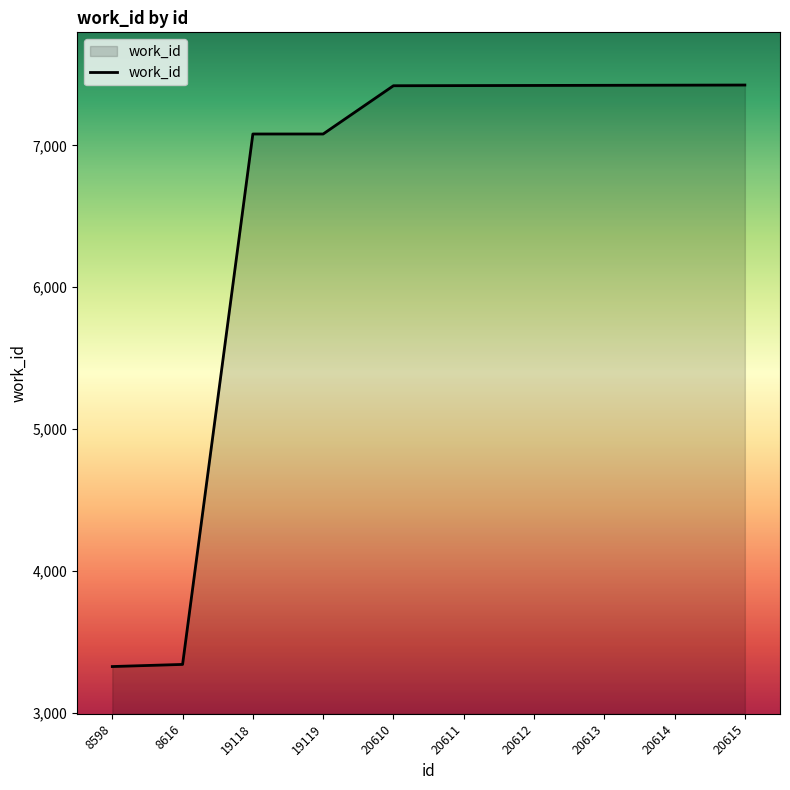

How many distinct data groups are displayed?

1